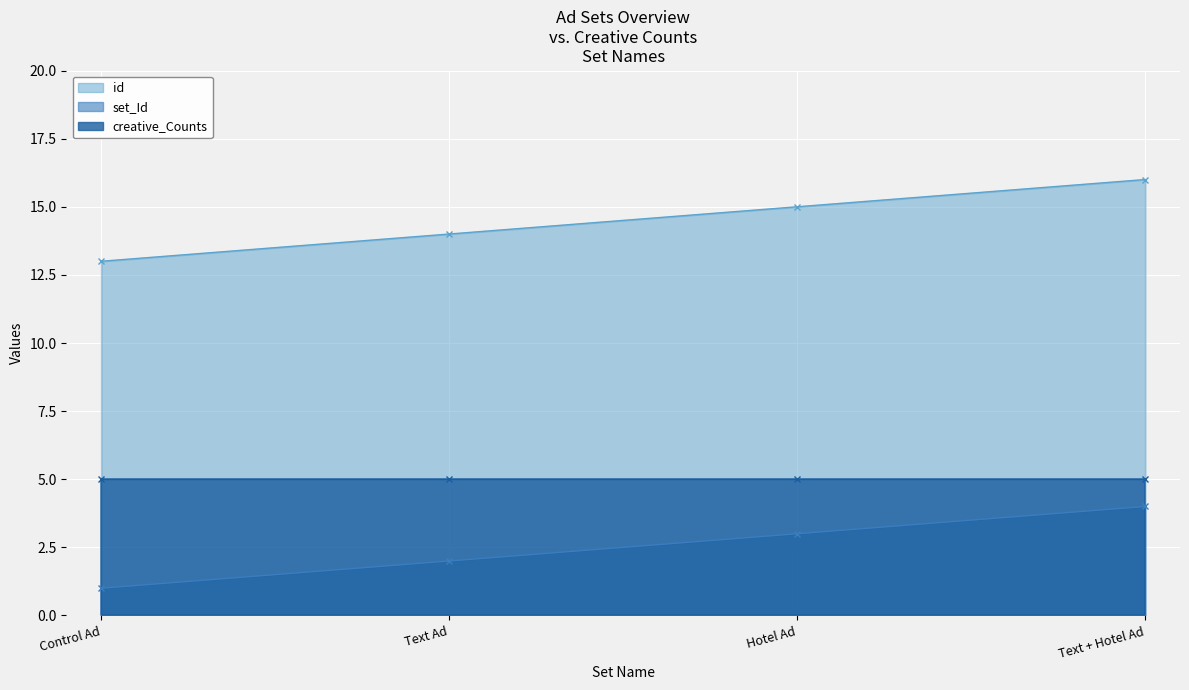

What position from the left is Text + Hotel Ad?

4